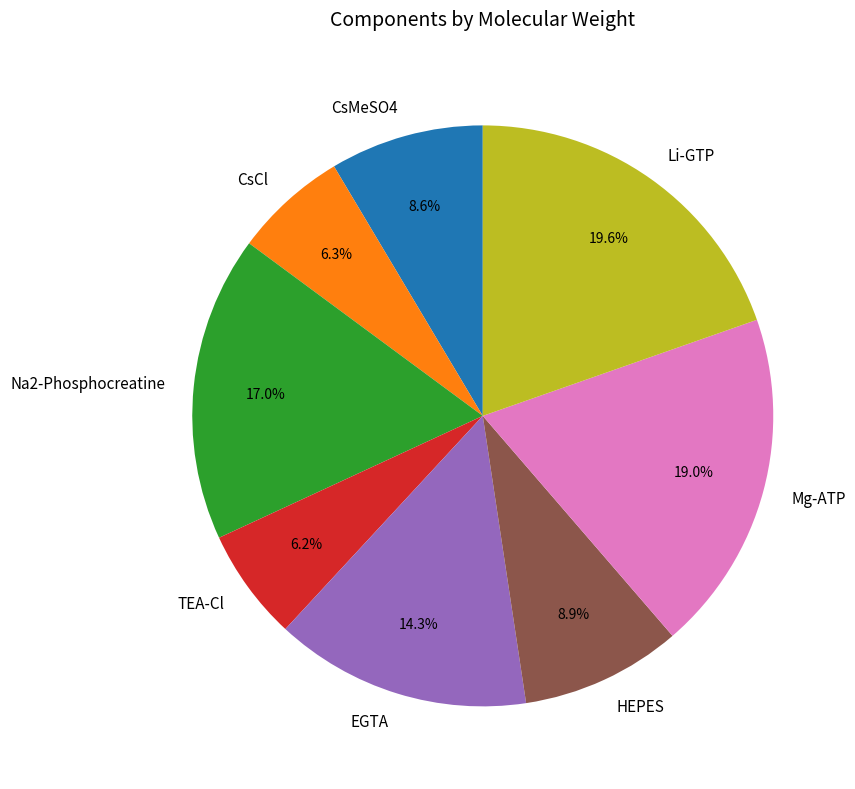

Which has a higher value, CsMeSO4 or EGTA?

EGTA